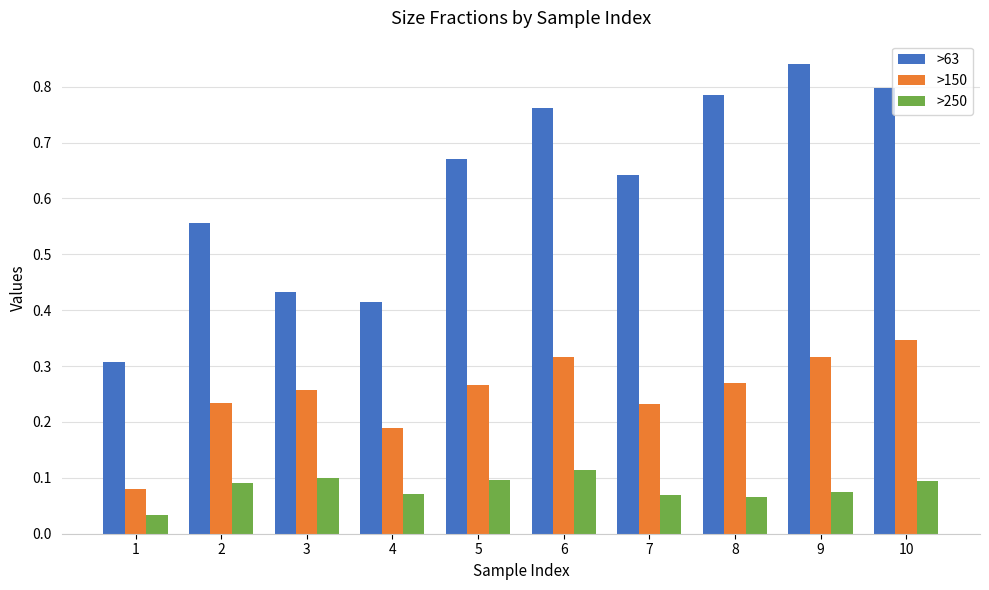

Which series has the widest spread of values?

>63